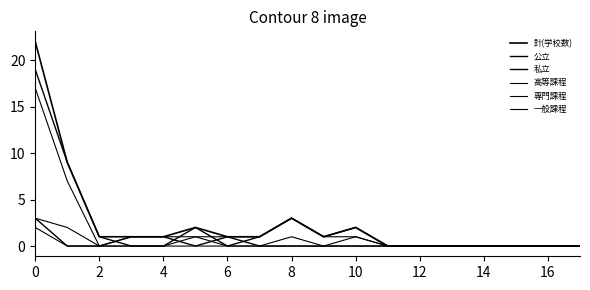

Which category has the lowest value in the 専門課程 series?

2